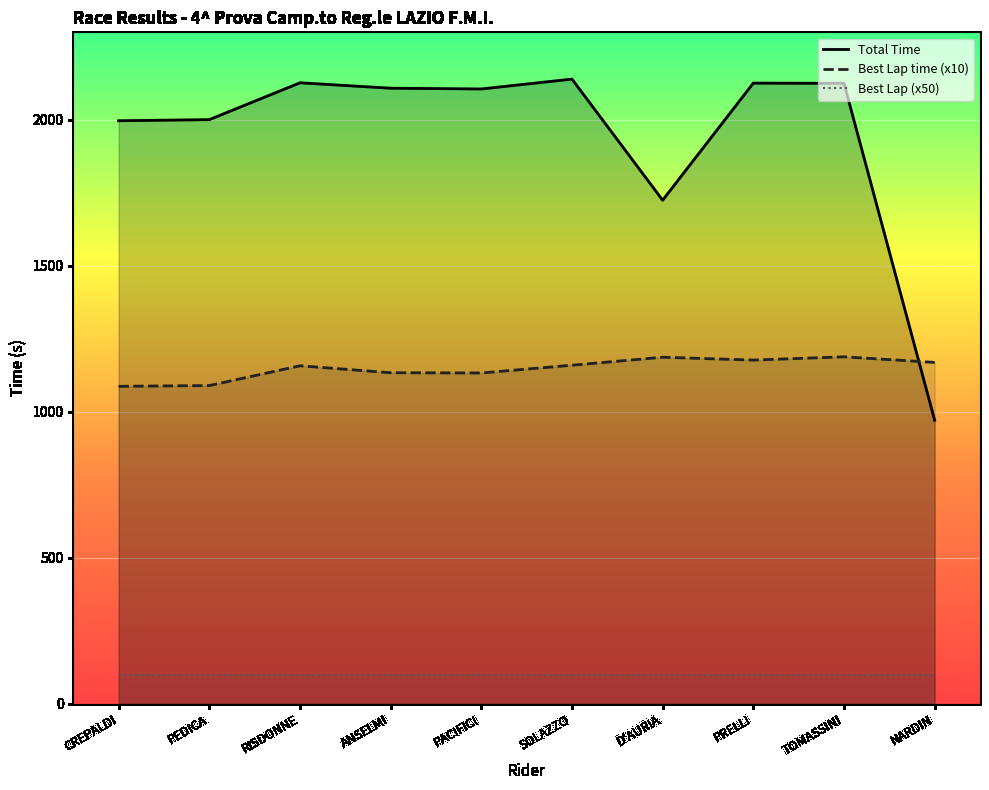

What is the sum of all Best Lap (x50) values?

1000.0